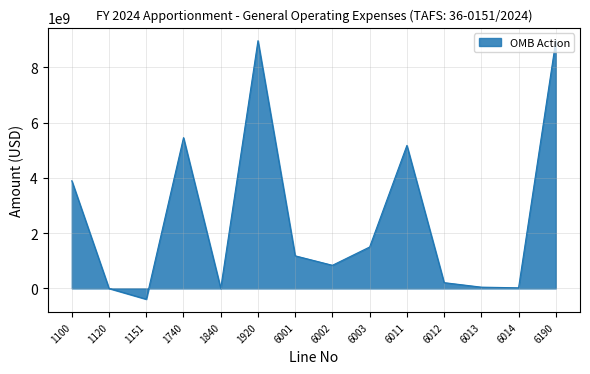

Where is the first local minimum?

1151